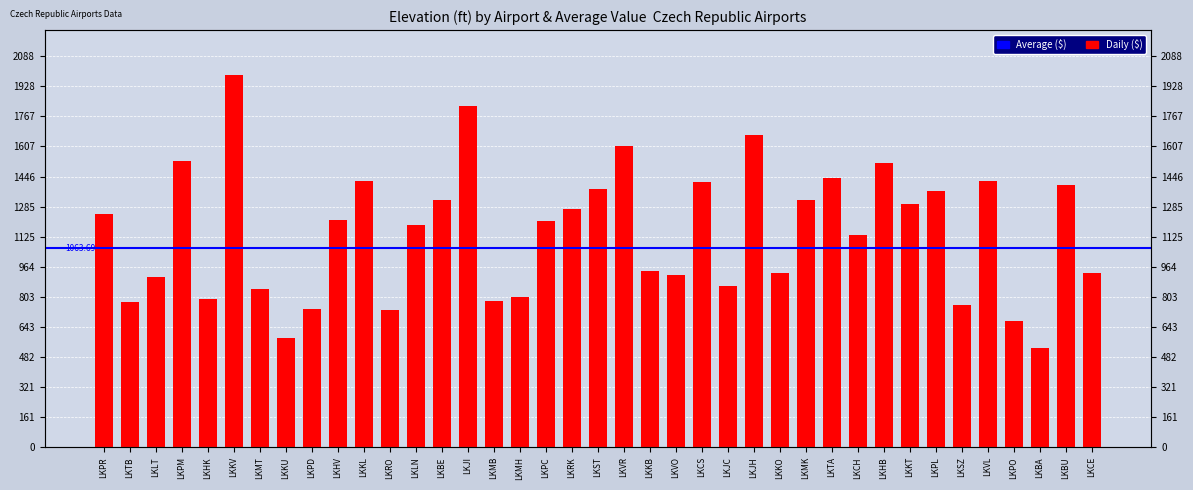

Does the chart contain stacked bars?

No